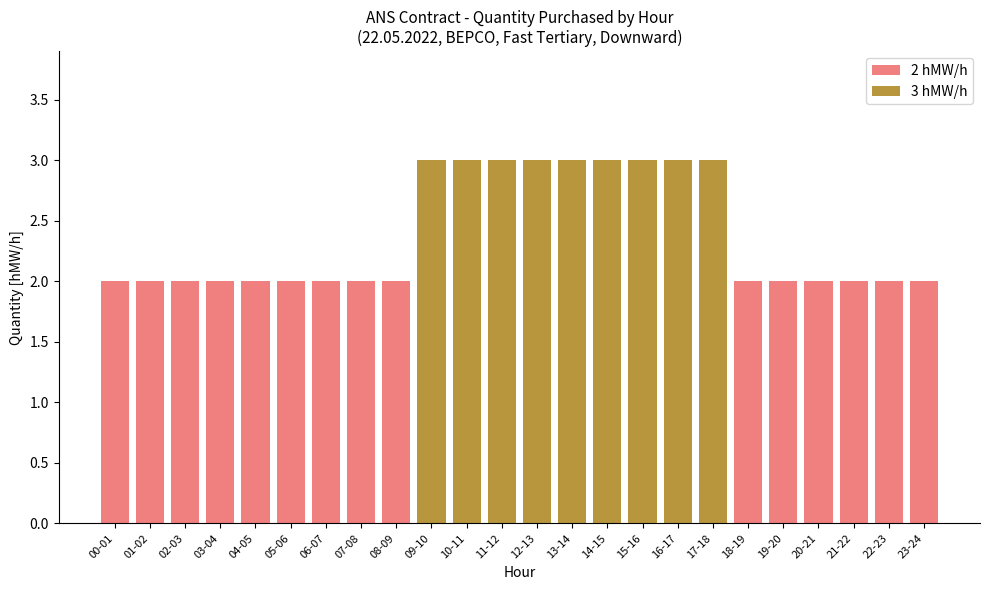

The chart shows a value of 2 at 01-02. True or false?

True